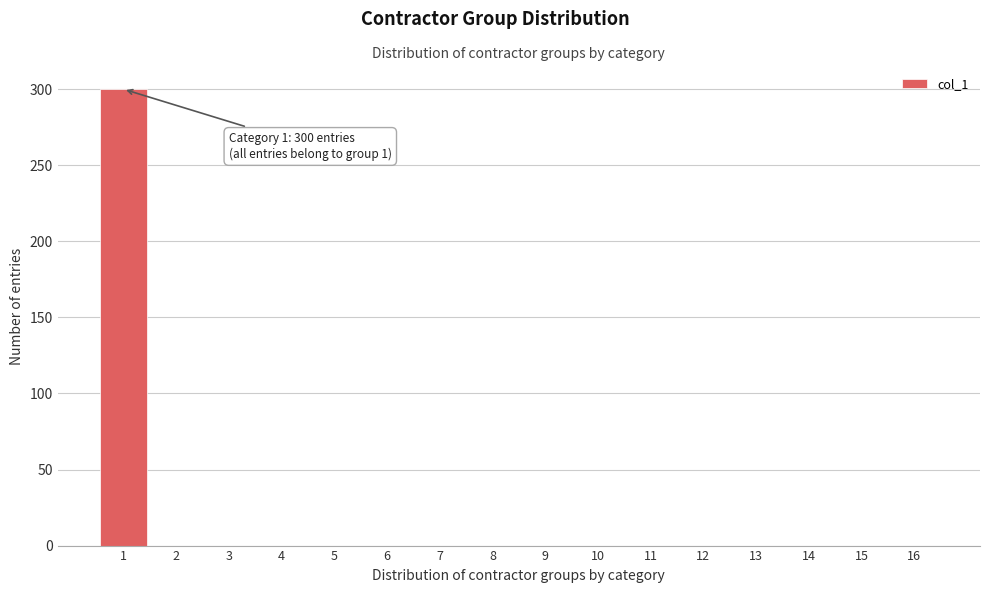

Reading left to right, list all the values displayed in this chart.

1=300	2=0	3=0	4=0	5=0	6=0	7=0	8=0	9=0	10=0	11=0	12=0	13=0	14=0	15=0	16=0